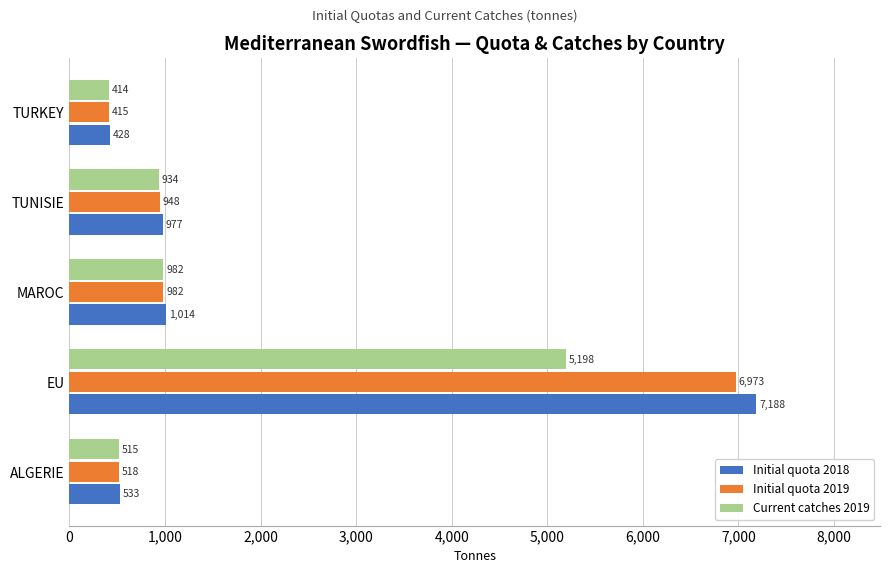

What is the greatest value displayed?

7188.2